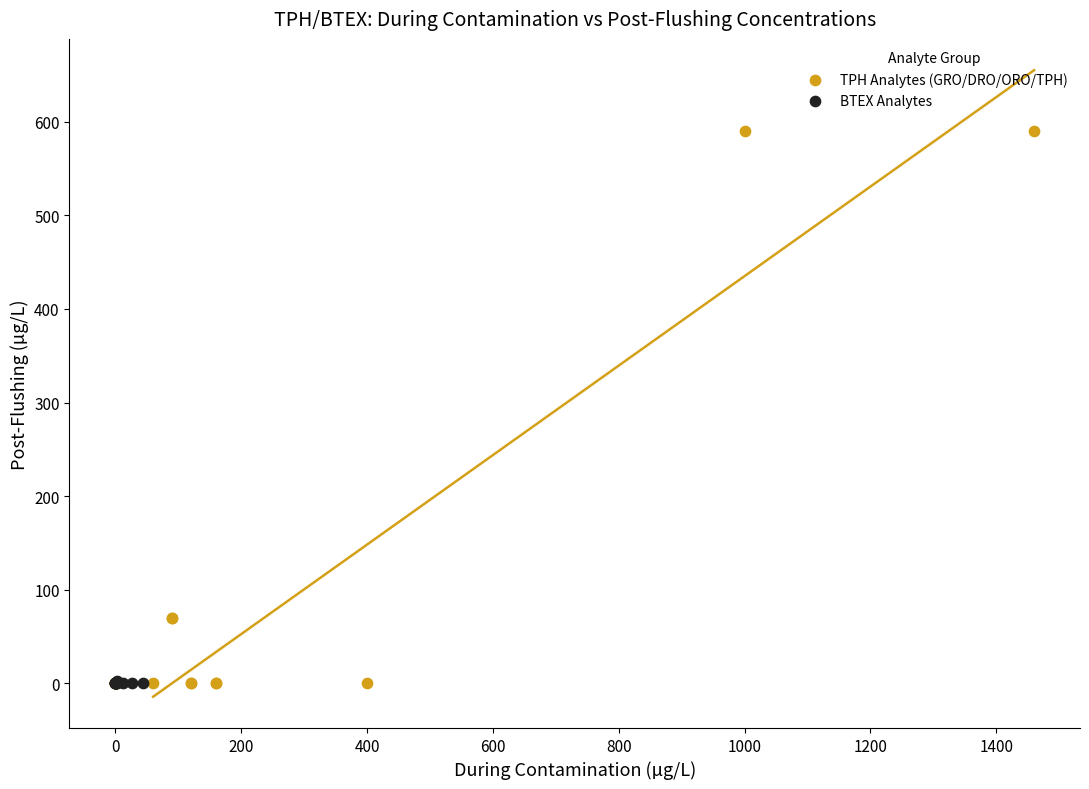

Which series contains the highest Y value?

TPH Analytes (GRO/DRO/ORO/TPH)